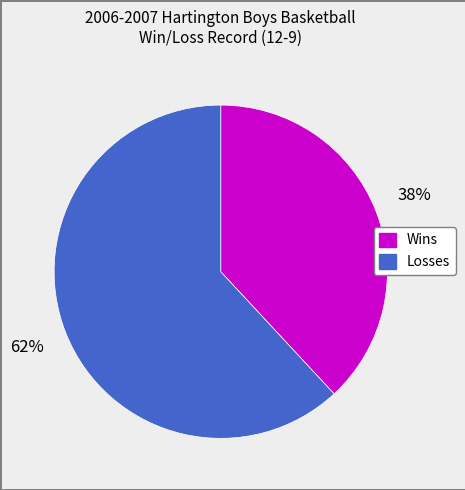

Between Losses and Wins, which is larger?

Losses